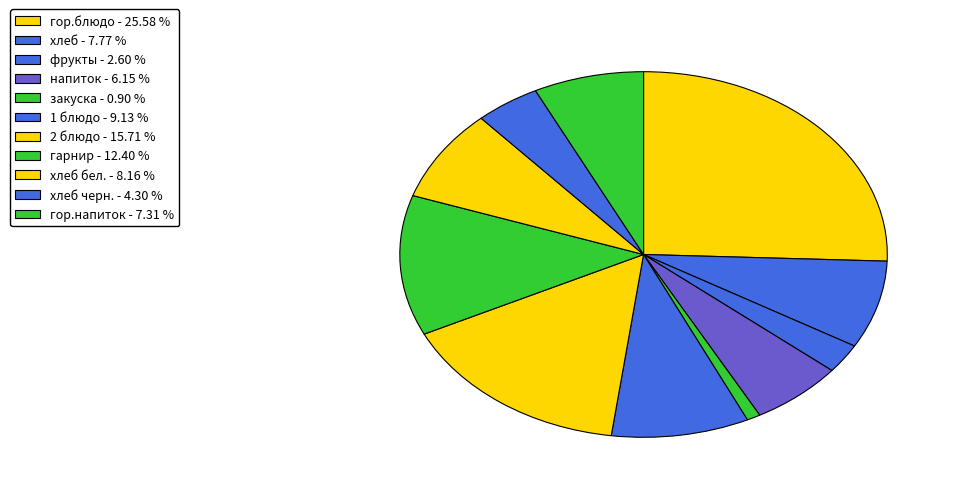

To the nearest percent, what is the difference between the largest and smallest slice percentages?

25%